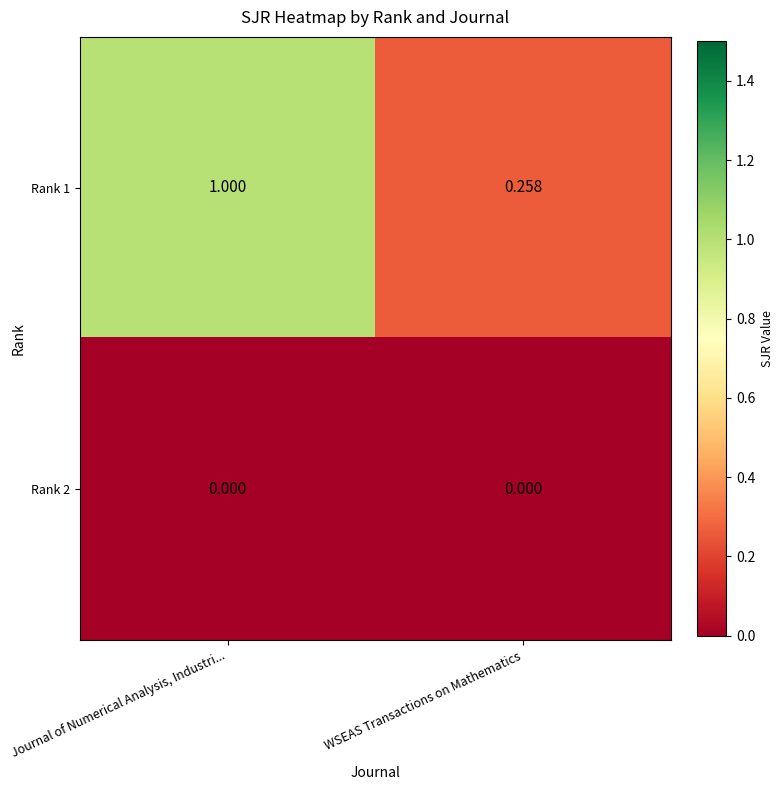

At which category is the sum across all series the highest?

Journal of Numerical Analysis, Industri...